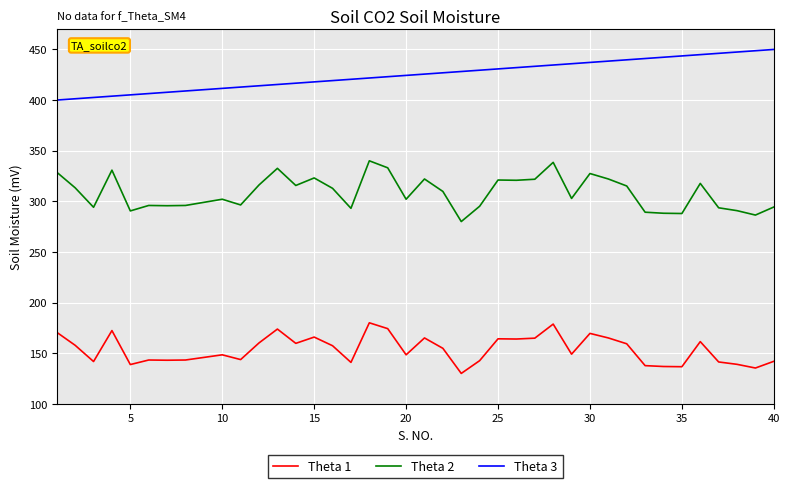

What is the maximum value shown in the chart?

450.0